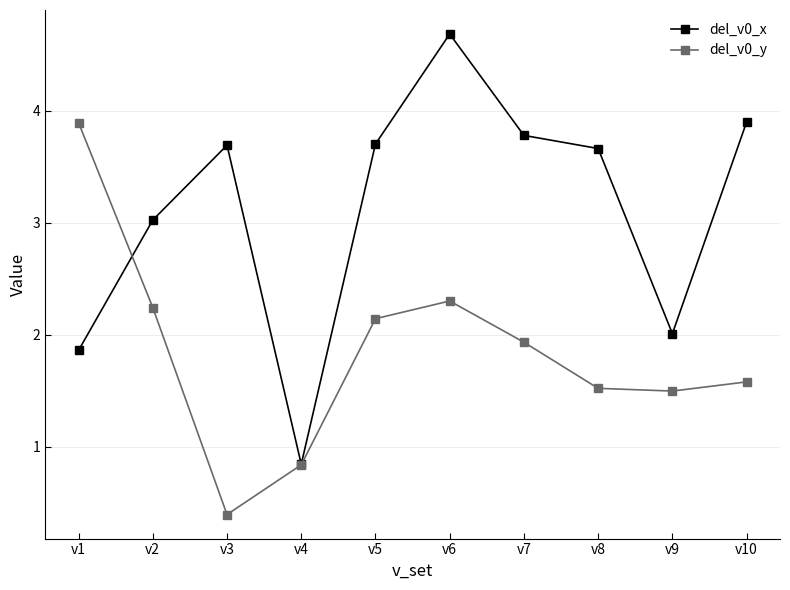

What is the average value of the del_v0_y series?

1.8